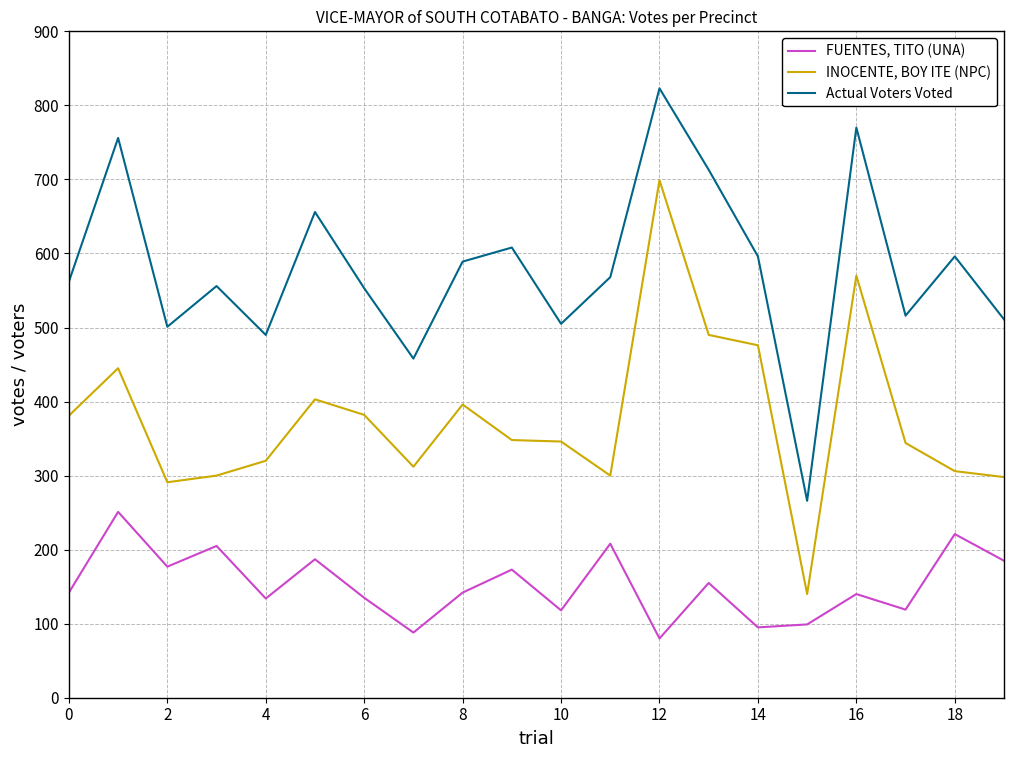

Which series has the widest spread of values?

INOCENTE, BOY ITE (NPC)